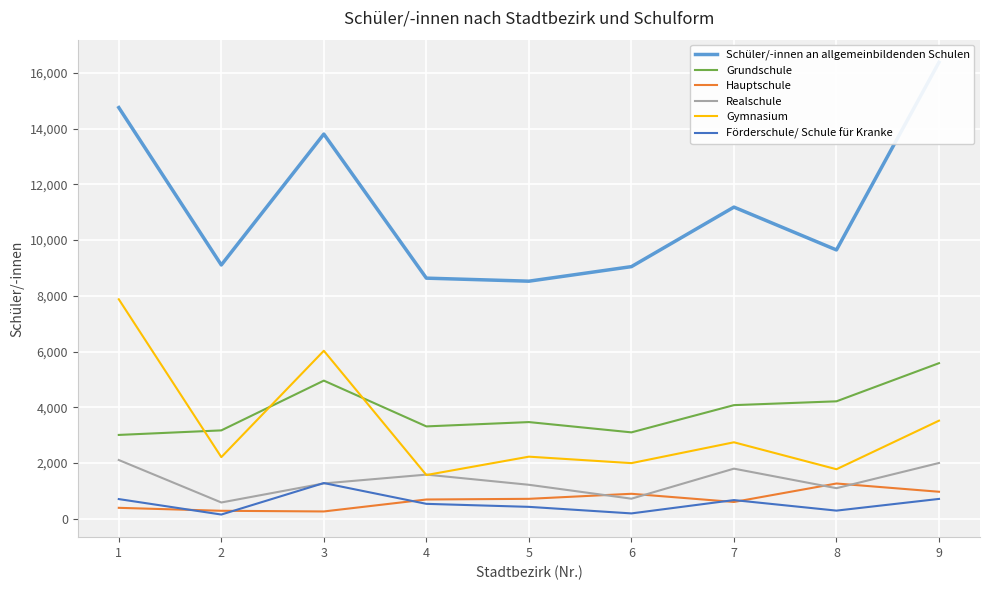

Is it true that Schüler/-innen an allgemeinbildenden Schulen equals 18645 at 3?

False